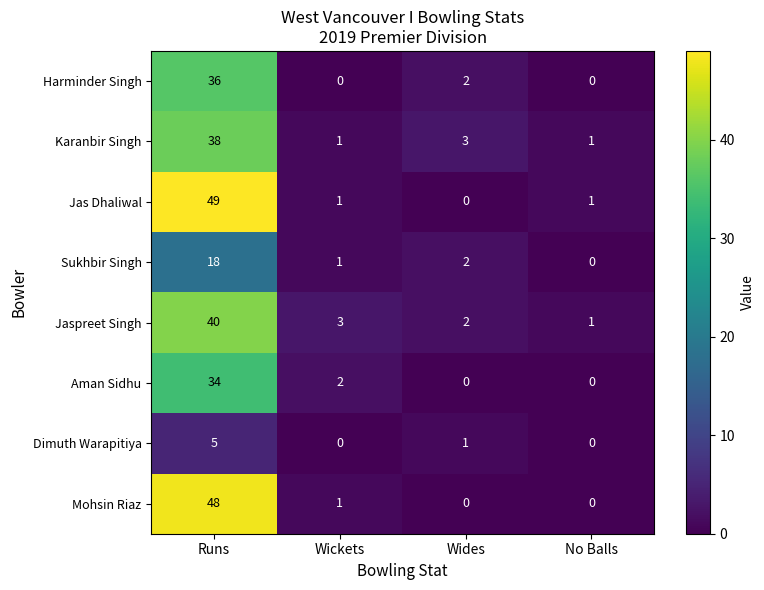

At which category is the sum across all series the highest?

Runs